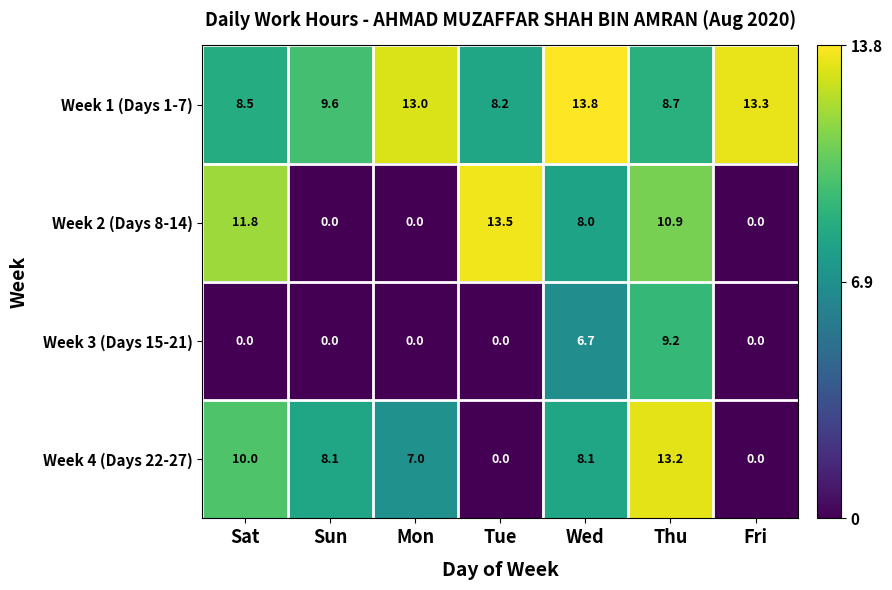

Where is Week 4 (Days 22-27) nearest to the value 6?

Mon